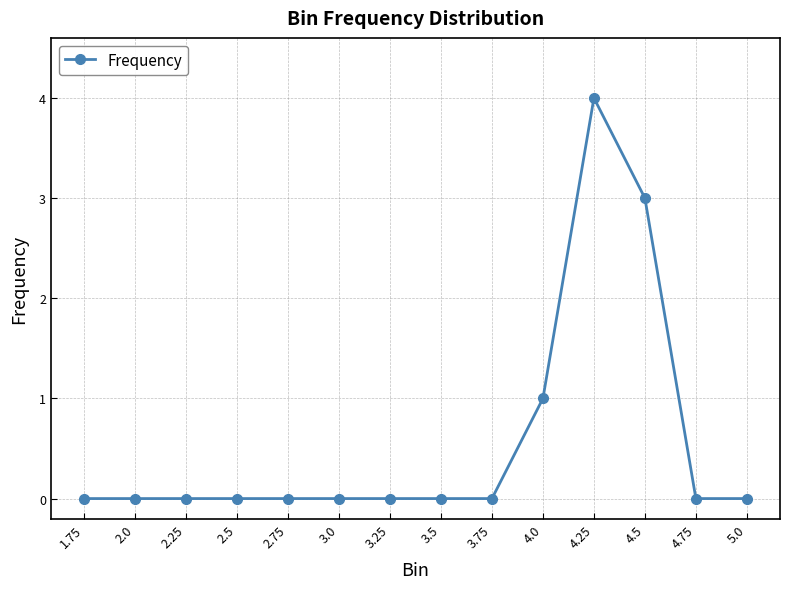

The value at 4.75 is 0. True or false?

True